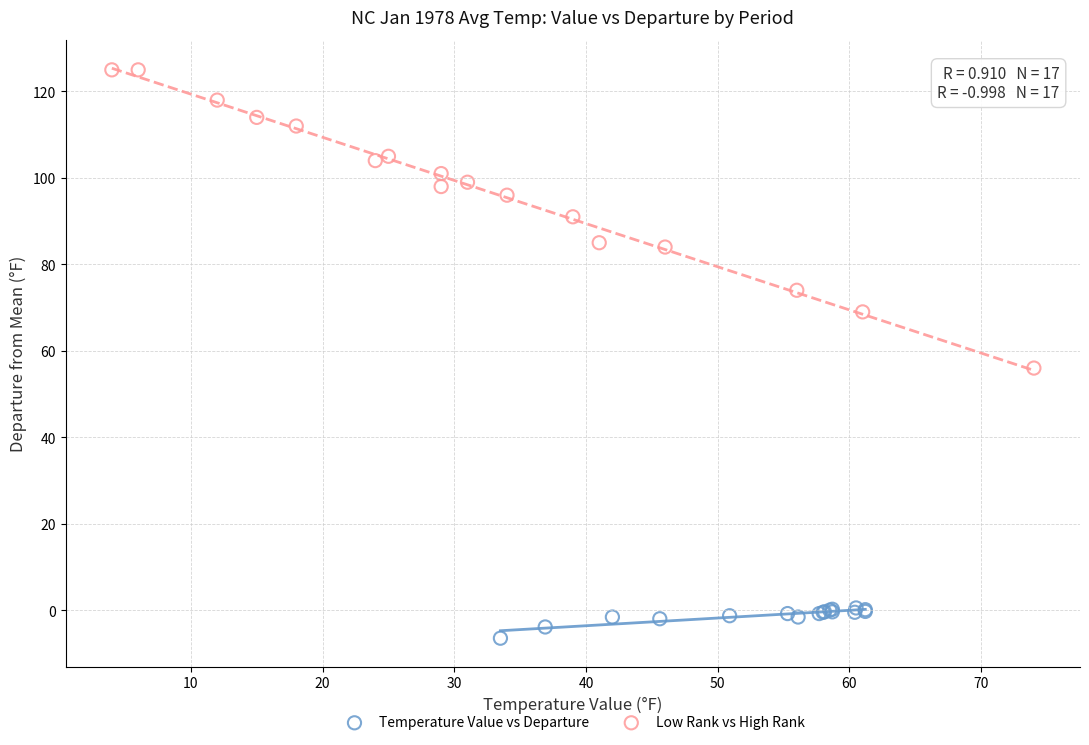

Which series has the widest spread of Y values?

Low Rank vs High Rank